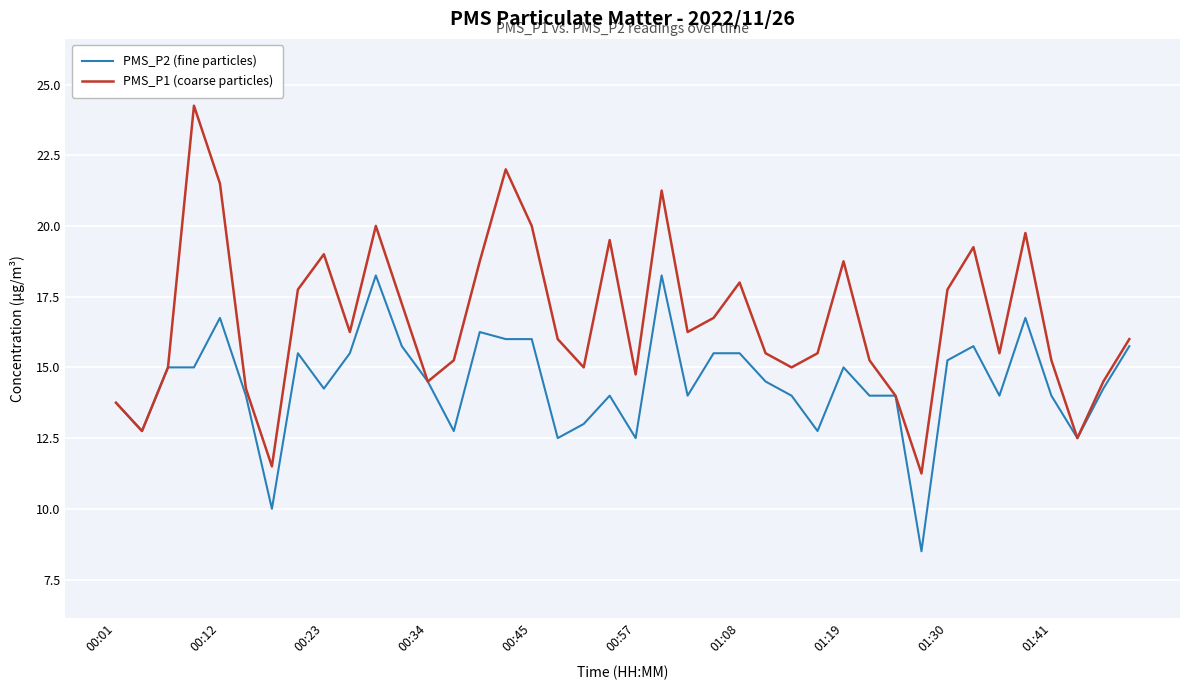

Which series has the widest spread of values?

PMS_P1 (coarse particles)